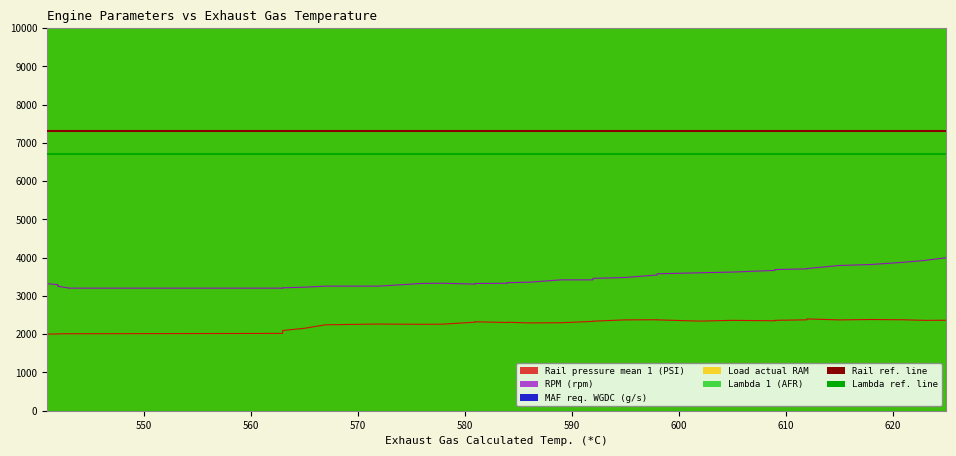

How many categories are shown in the chart?

40